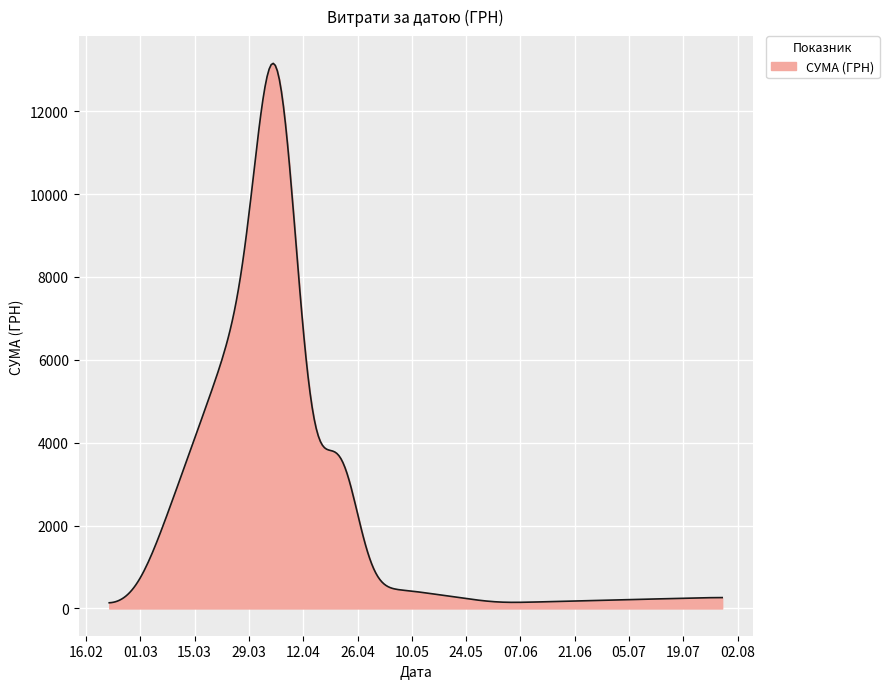

What is the difference between the maximum and second lowest values?

13013.6